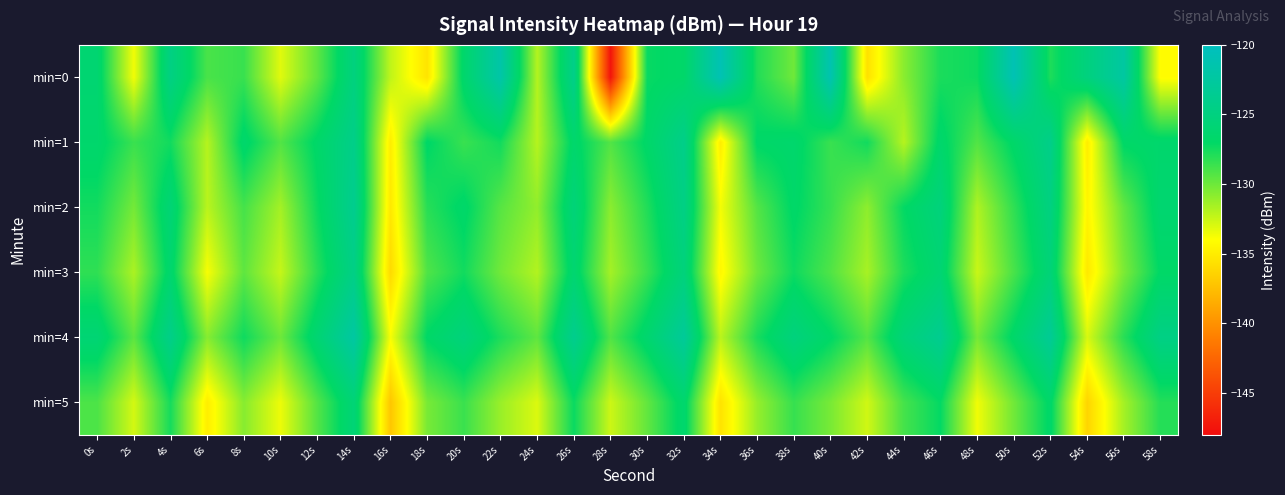

Rank the series at 54s from highest to lowest value.

min=0, min=4, min=2, min=1, min=3, min=5